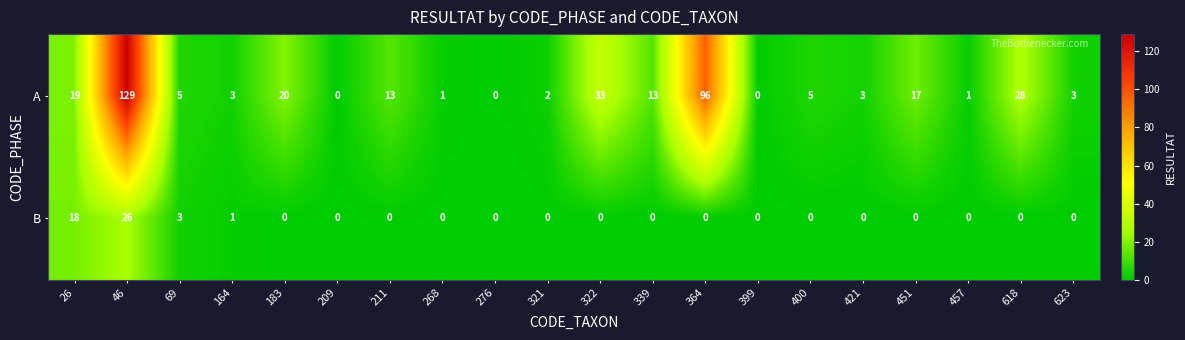

At which category does the chart reach its peak across all series?

46